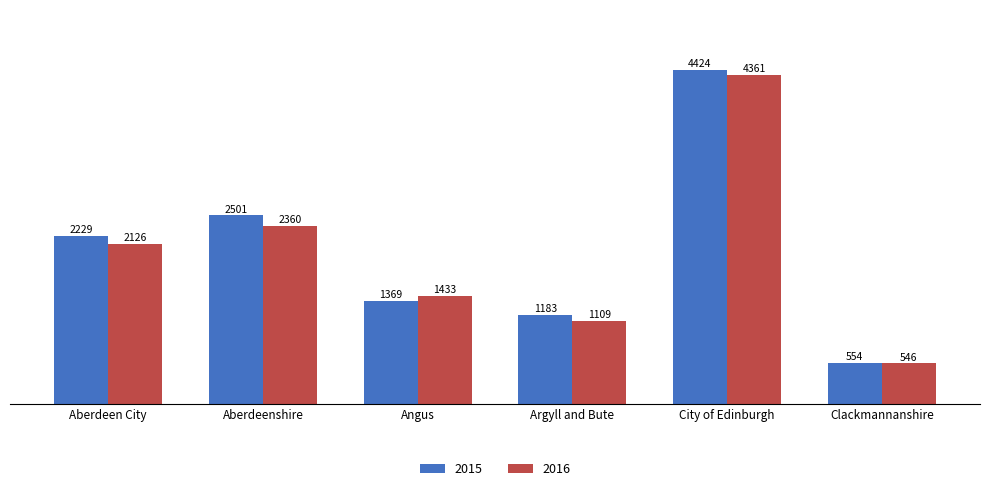

The 2016 series shows 2360 at Aberdeenshire. True or false?

True